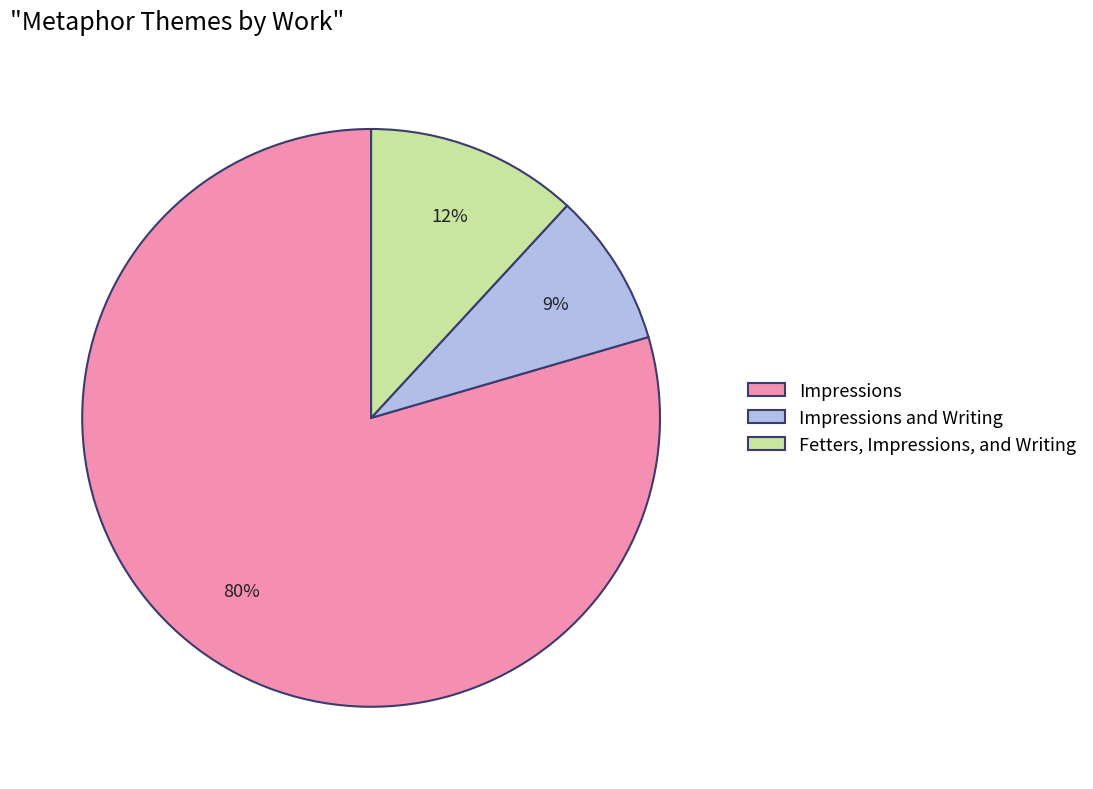

To the nearest percent, what percentage of the pie is Fetters, Impressions, and Writing?

12%